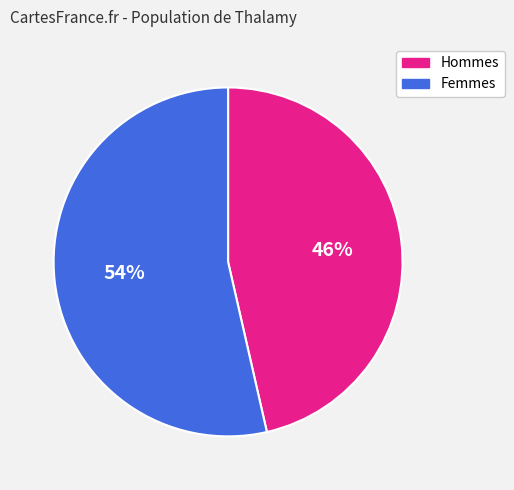

Between Hommes and Femmes, which is larger?

Femmes